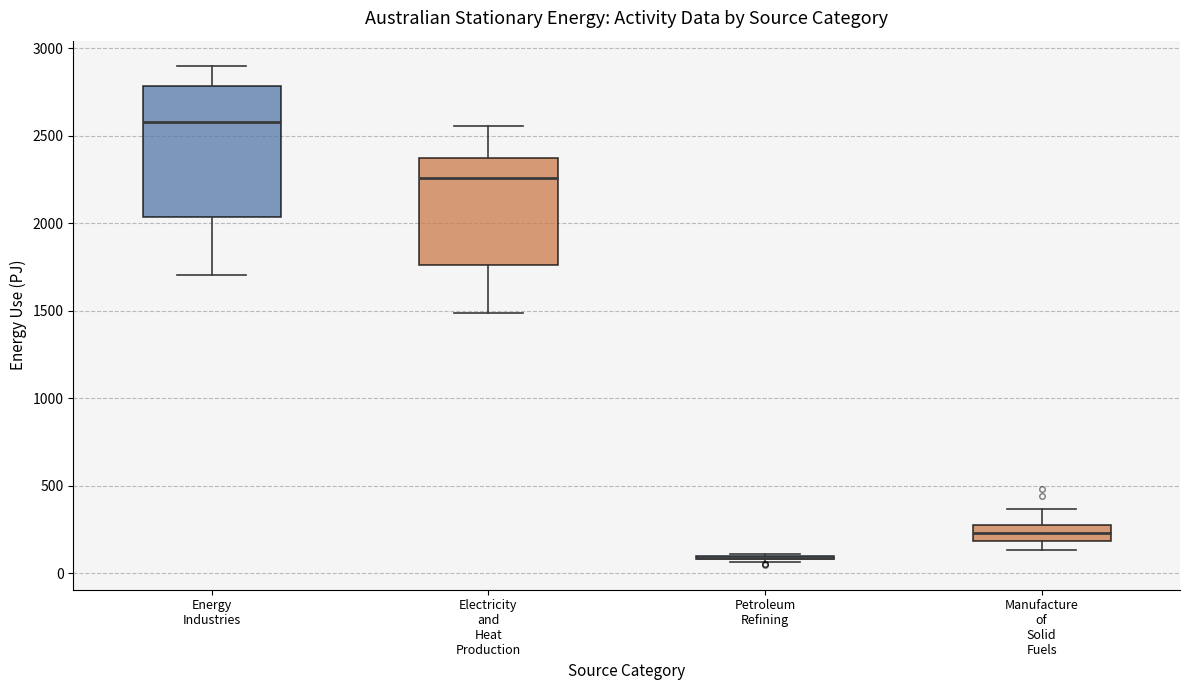

Reading left to right, transcribe this box plot: for each box, give where its median line is, the range the box spans, and where its two whiskers end, as read against the y-axis. The values are not printed on the chart, so give them approximately, as read against the axis.

Energy Industries: median 2600, box 2050 to 2800, whiskers 1700 to 2900
Electricity and Heat Production: median 2250, box 1750 to 2350, whiskers 1500 to 2550
Petroleum Refining: box collapsed to a line at 100, whiskers 50 to 100
Manufacture of Solid Fuels: median 250 (inside the box), box 200 to 250, whiskers 150 to 350